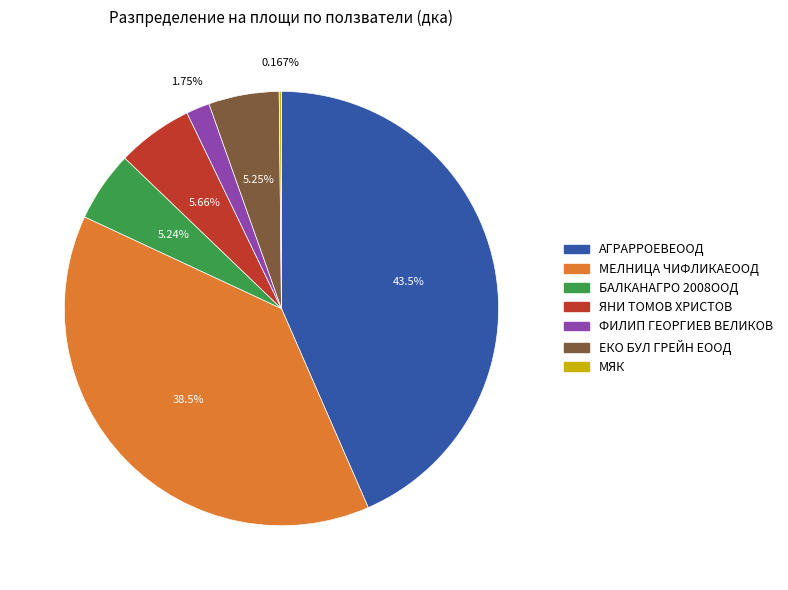

Combined, do АГРАРРОЕВЕООД and МЕЛНИЦА ЧИФЛИКАЕООД account for over 50%?

Yes